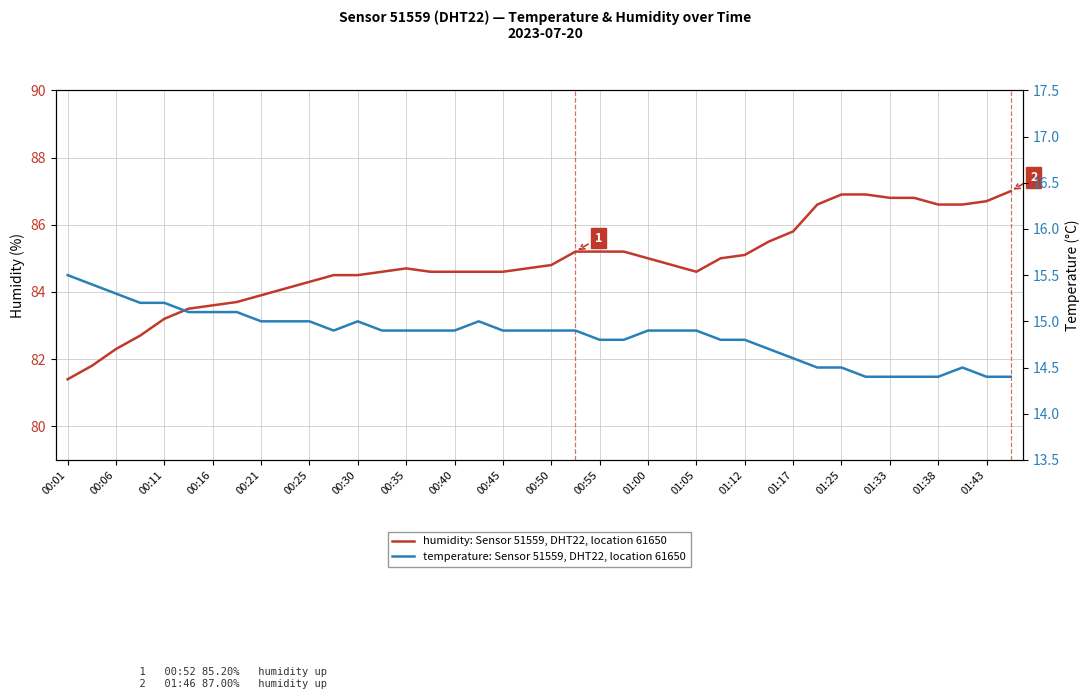

What is the approximate value of temperature: Sensor 51559, DHT22, location 61650 at 01:38?

14.4